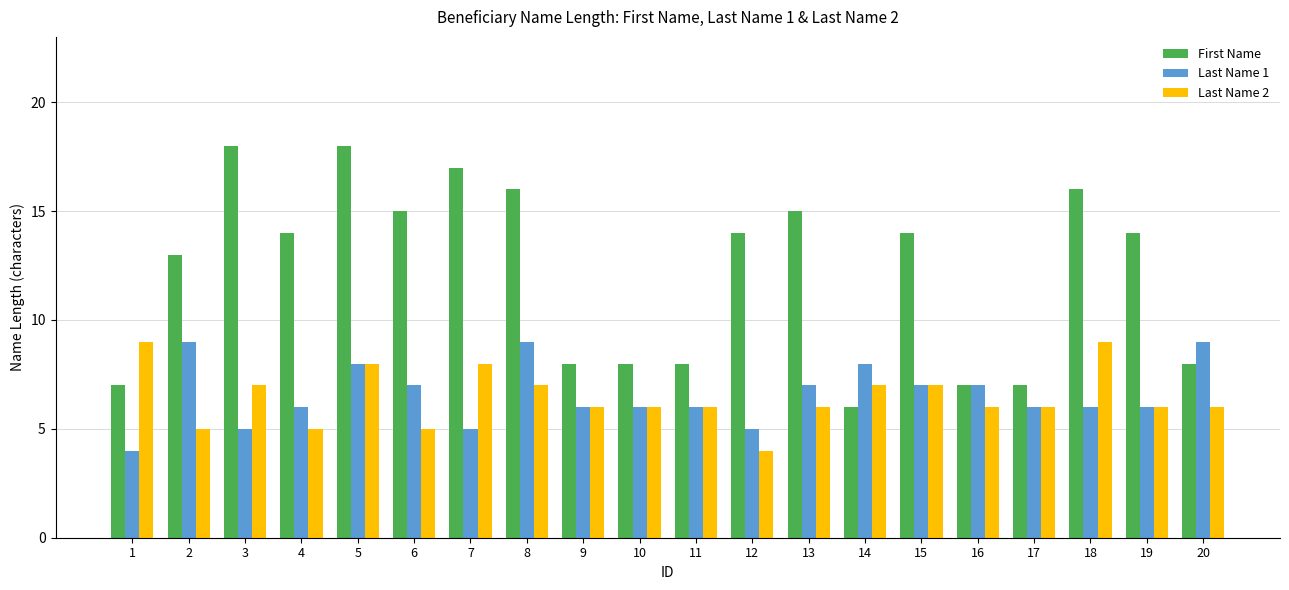

How many data points does each series have?

20